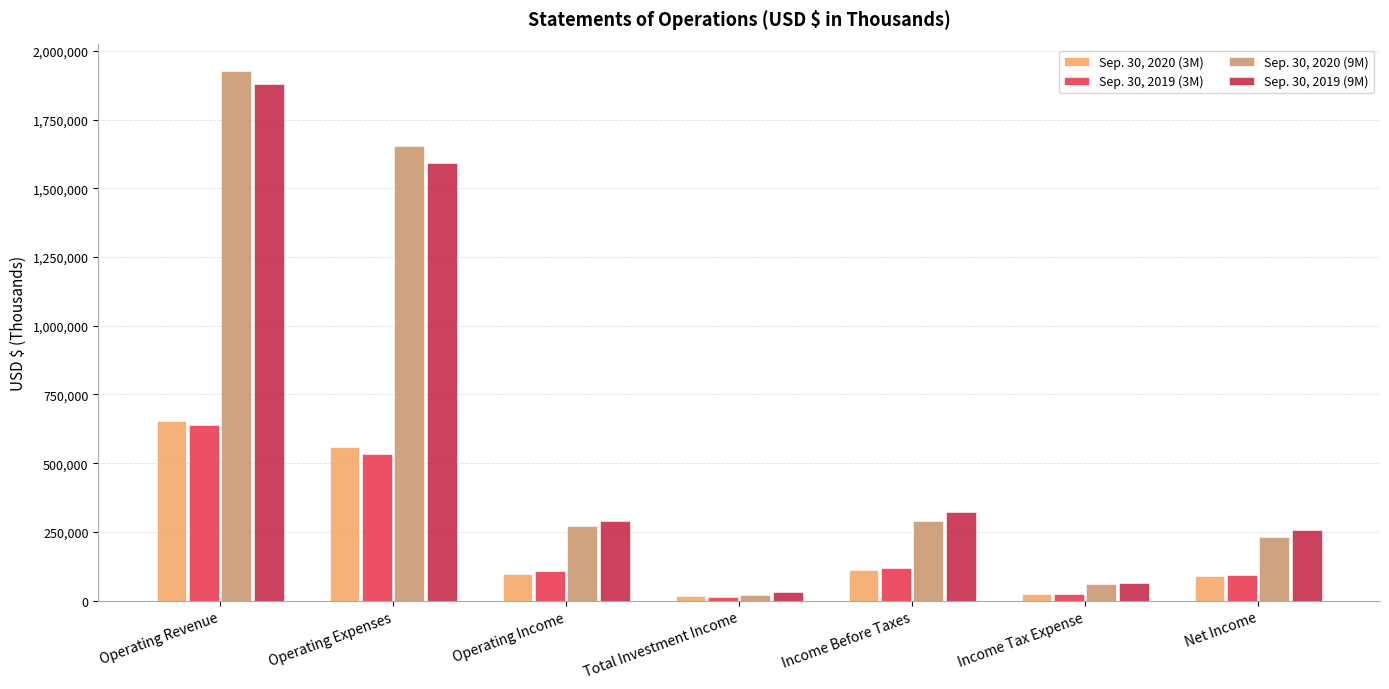

List the series in order of their peak value, highest first.

Sep. 30, 2020 (9M), Sep. 30, 2019 (9M), Sep. 30, 2020 (3M), Sep. 30, 2019 (3M)